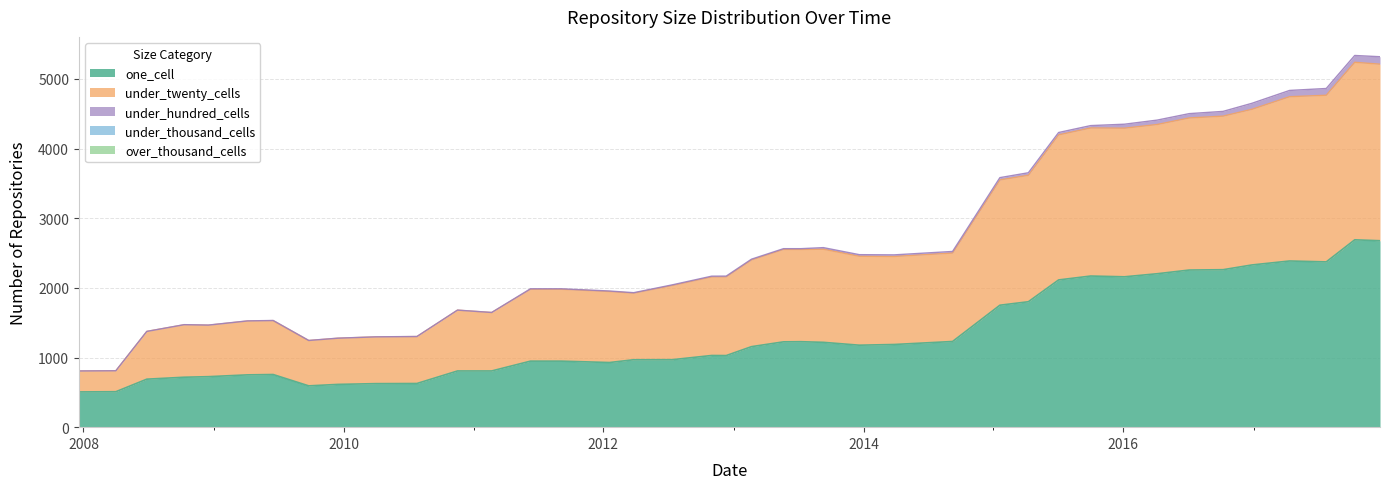

What is the difference between the second highest and minimum values in the under_twenty_cells series?

2234